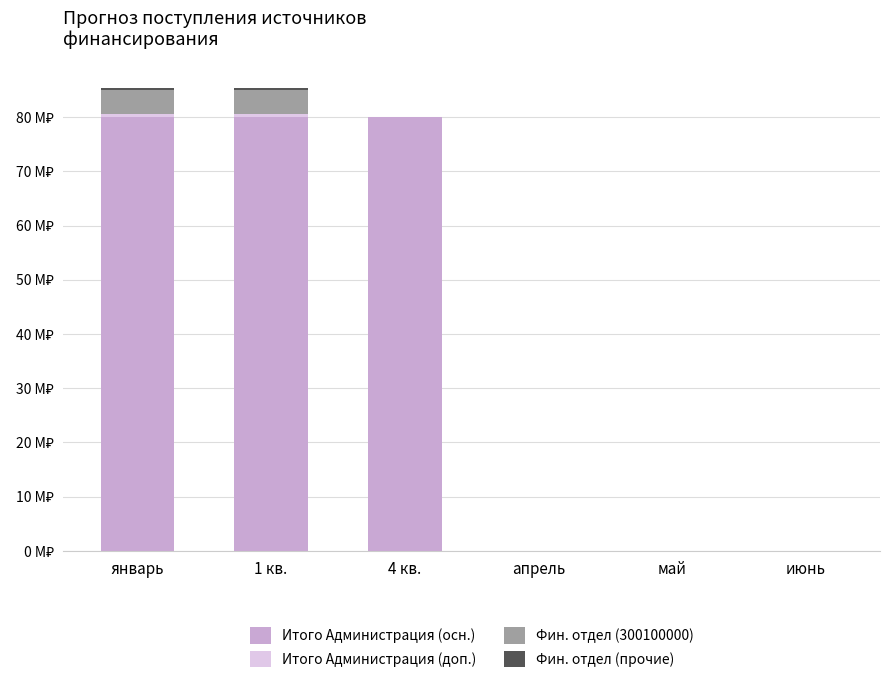

Are the bars grouped side by side (vs. stacked)?

No